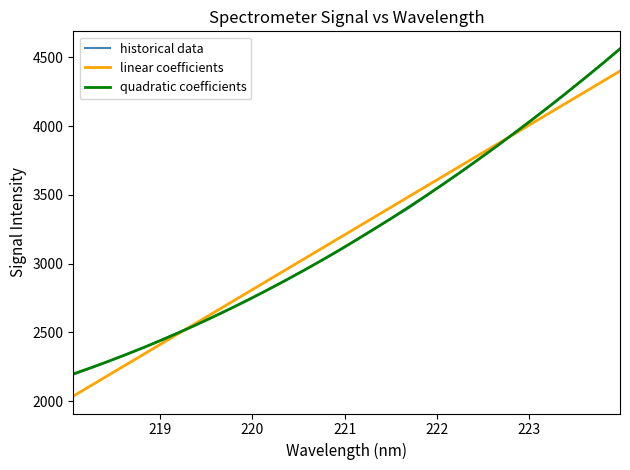

What is the highest value of the historical data series?

4561.5